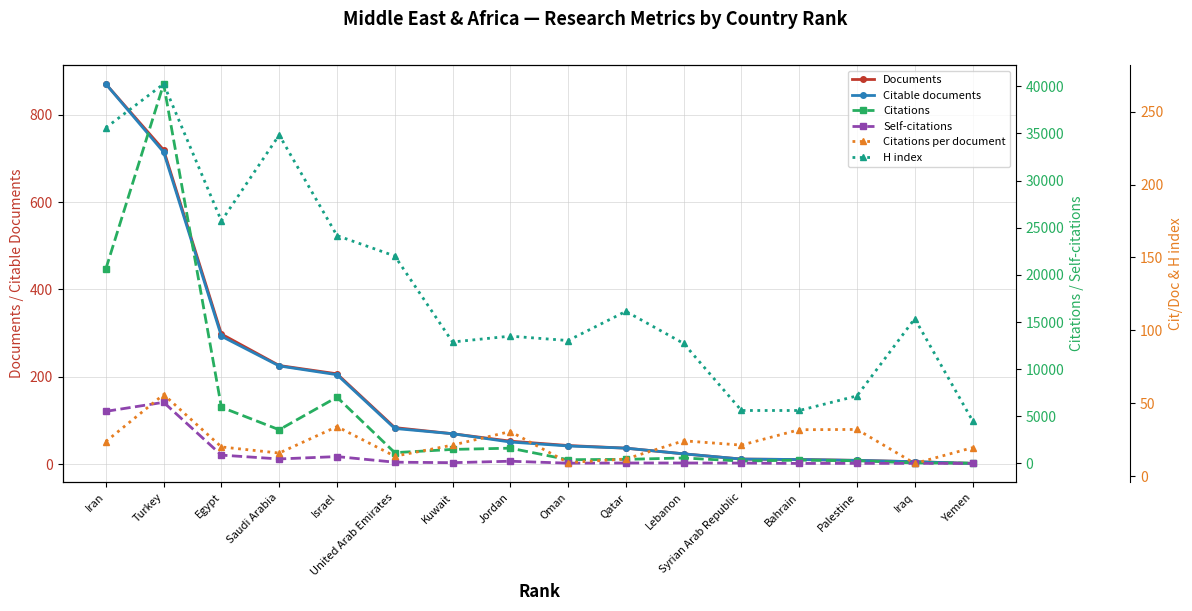

Where is Citations nearest to the value 20141?

Iran